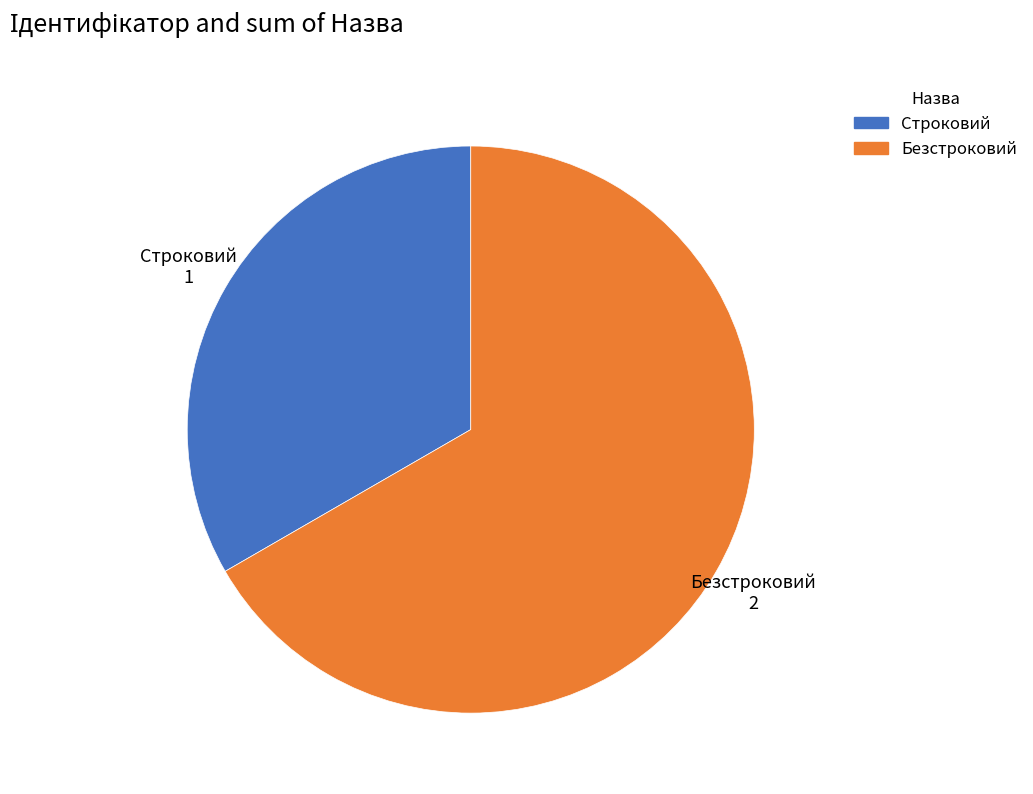

Which category has the smallest portion of the pie?

Строковий